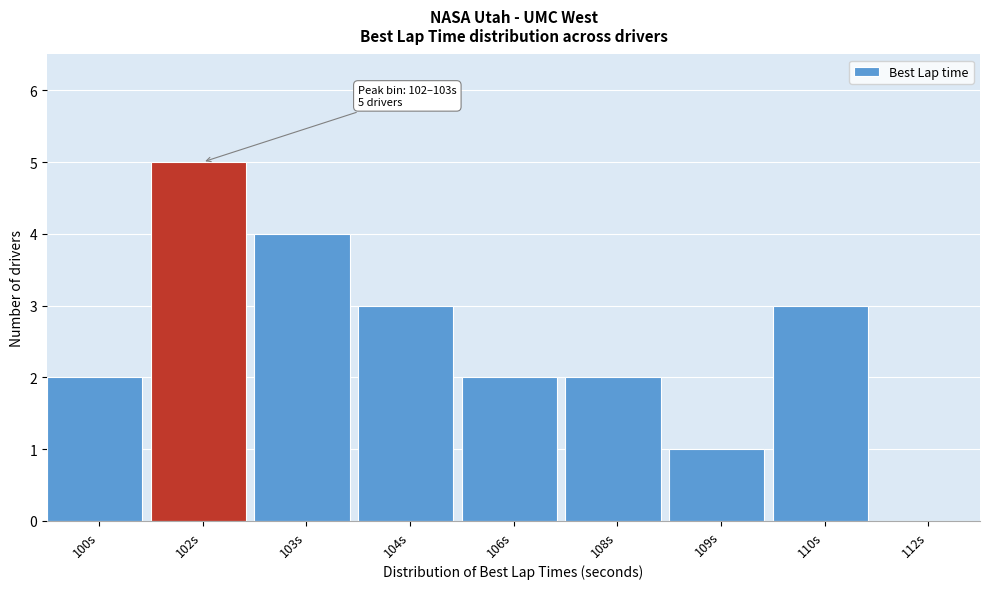

Reading left to right, list all the values displayed in this chart.

100s=2	102s=5	103s=4	104s=3	106s=2	108s=2	109s=1	110s=3	112s=0